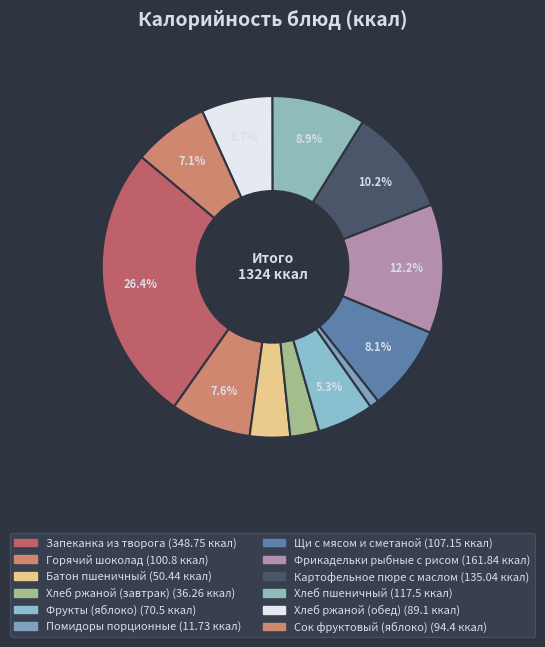

How many segments does this pie chart have?

12